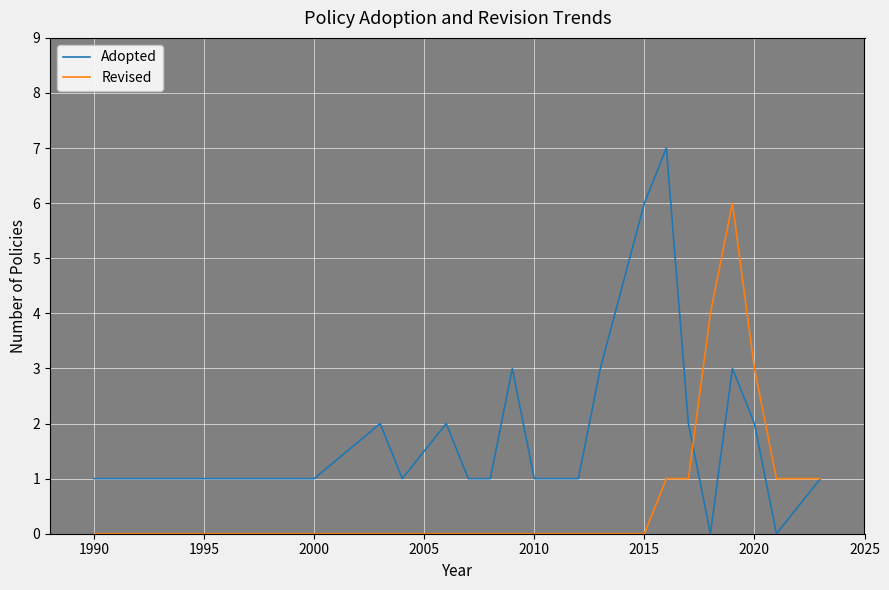

Which series has the largest total across all categories?

Adopted